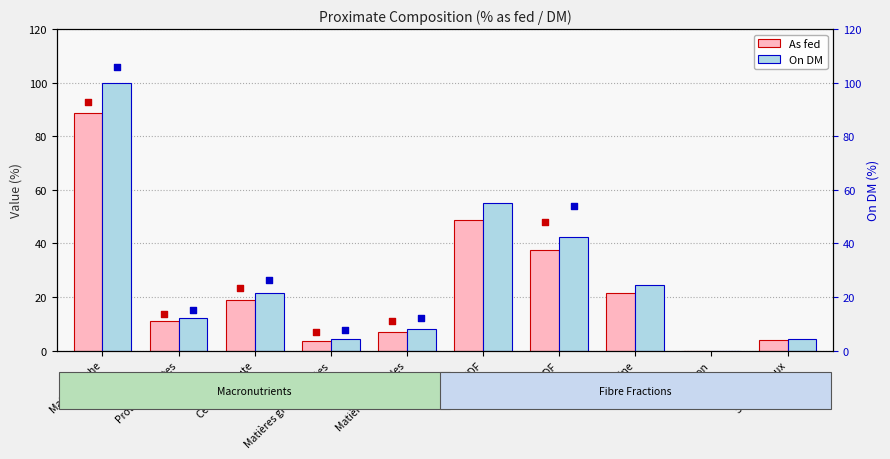

Is the value of As fed at Matière sèche greater than the value of On DM at Matière sèche?

No